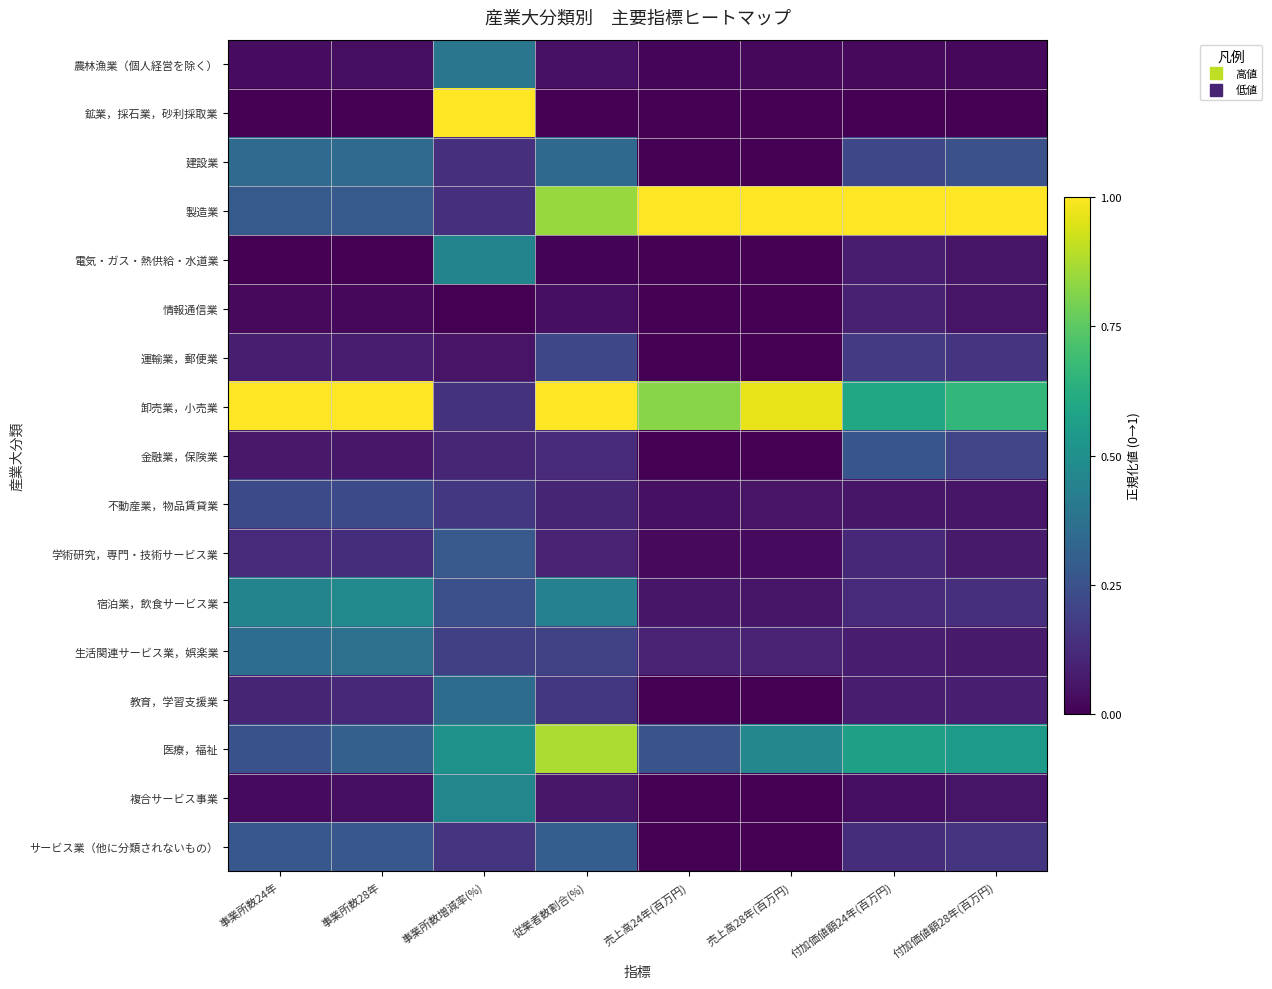

Which has a higher value, 付加価値額24年(百万円) or 従業者数割合(%)?

従業者数割合(%)